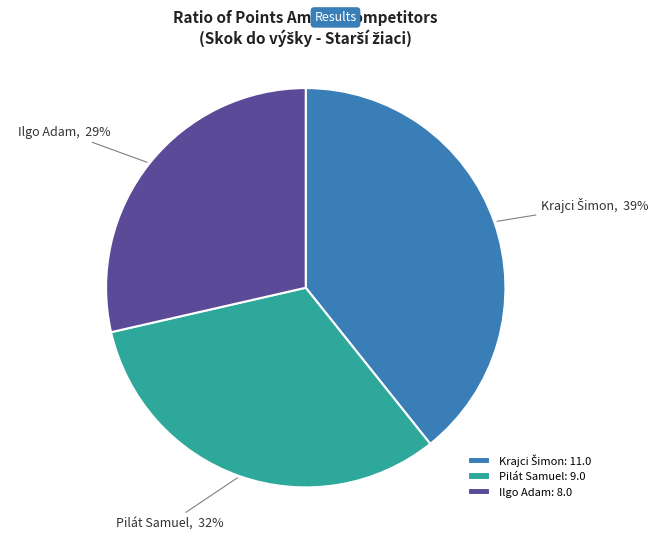

Which category has the smallest portion of the pie?

Ilgo Adam